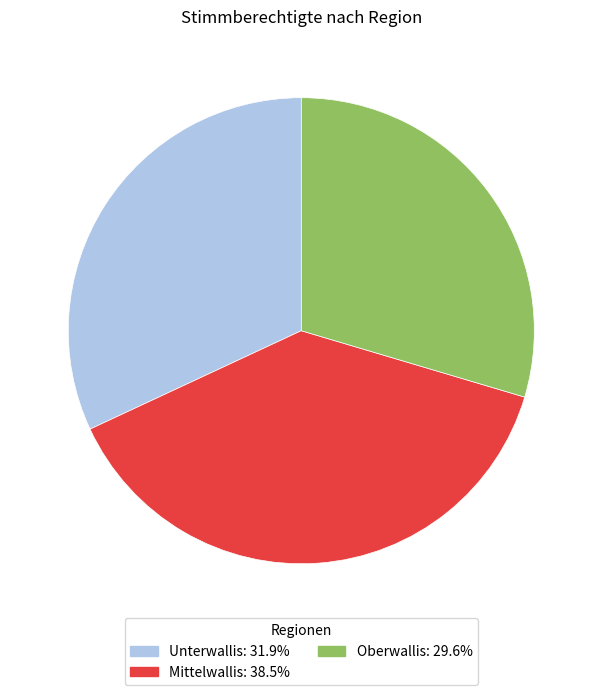

Is it true that Oberwallis is 30% of the pie?

True